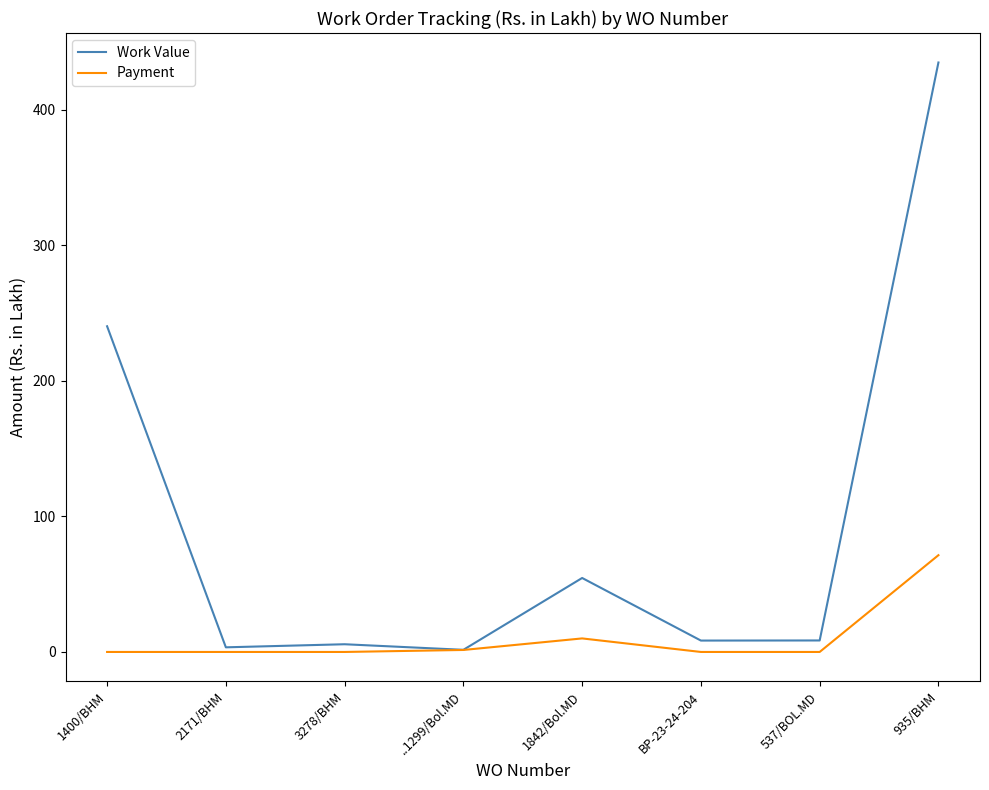

How many values in the Work Value series exceed 8?

5